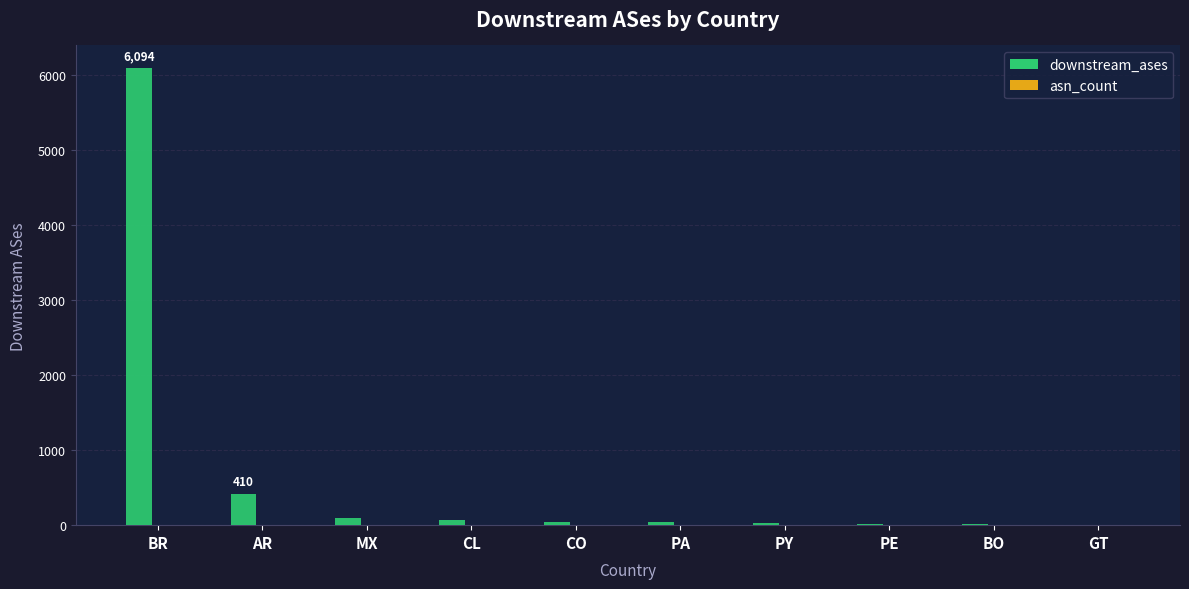

Which label corresponds to the largest value in the chart?

BR